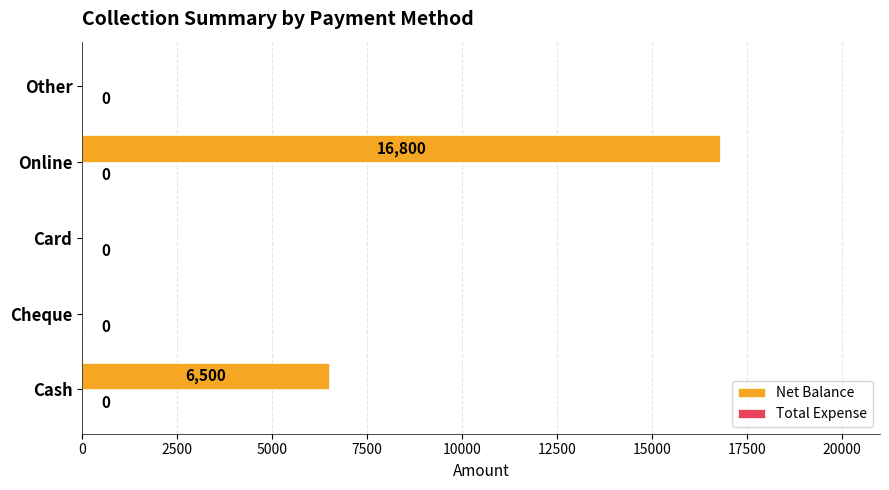

At which label is the value closest to 8400?

Cash